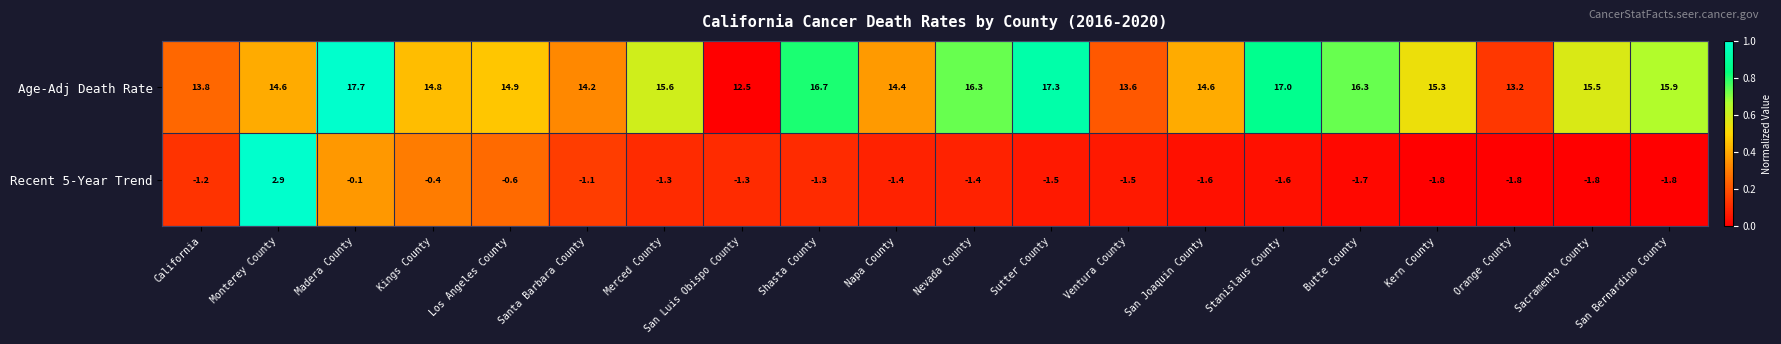

At which category is the sum across all series the highest?

Madera County